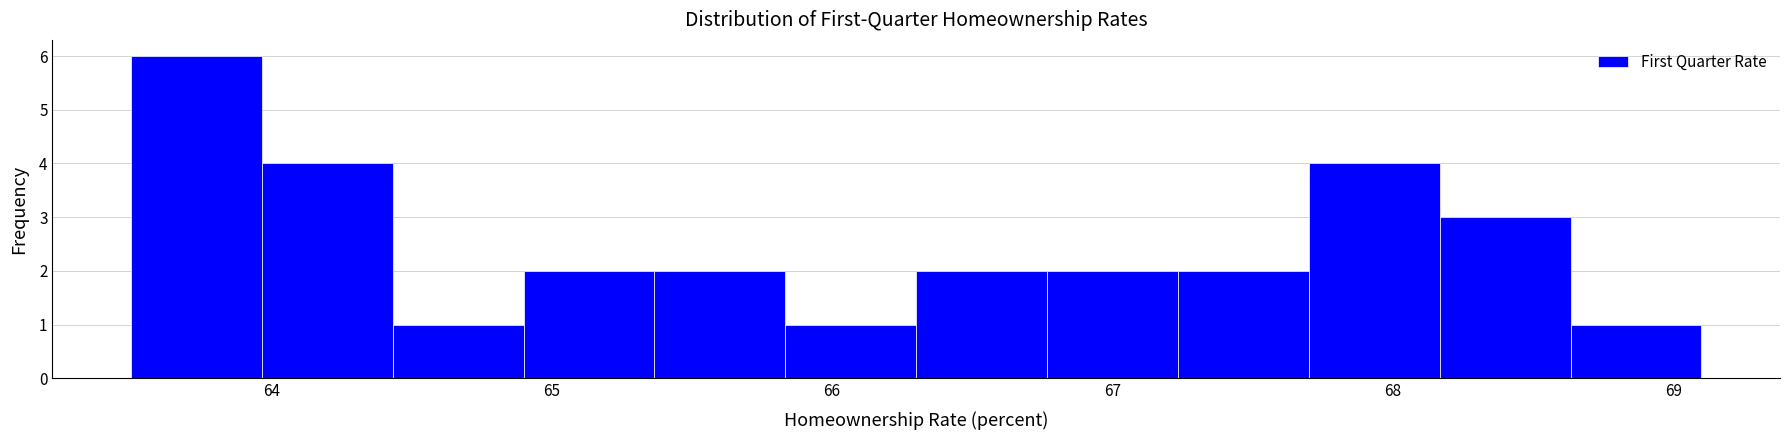

Over which range of the x-axis is the bar tallest?

63.5 to 64.0